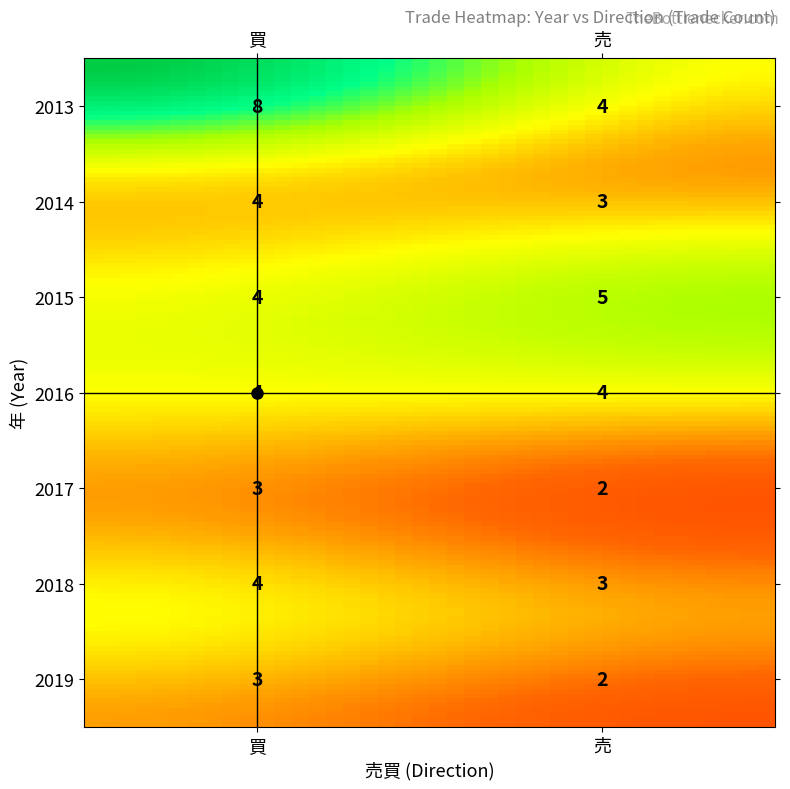

What is the sum of the 2018 values at 売 and 買?

7